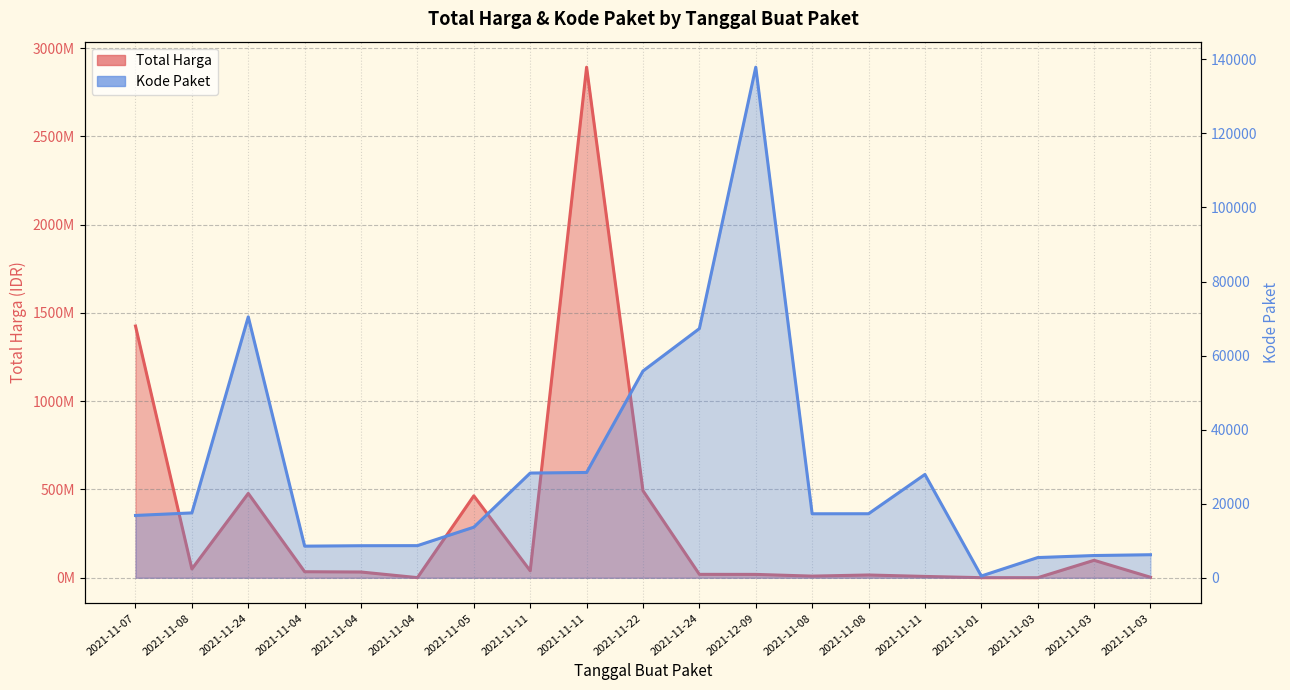

The Total Harga series shows 75552678 at 2021-11-08. True or false?

False